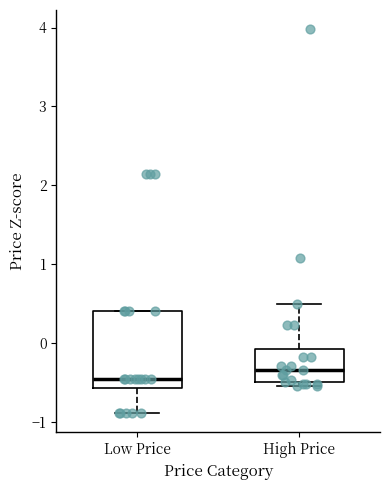

Reading left to right, transcribe this box plot: for each box, give where its median line is, the range the box spans, and where its two whiskers end, as read against the y-axis. The values are not printed on the chart, so give them approximately, as read against the axis.

Low Price: median -0.5, box -0.6 to 0.4, whiskers -0.9 to 0.4
High Price: median -0.3, box -0.5 to -0.1, whiskers -0.5 (just below the box's lower edge) to 0.5